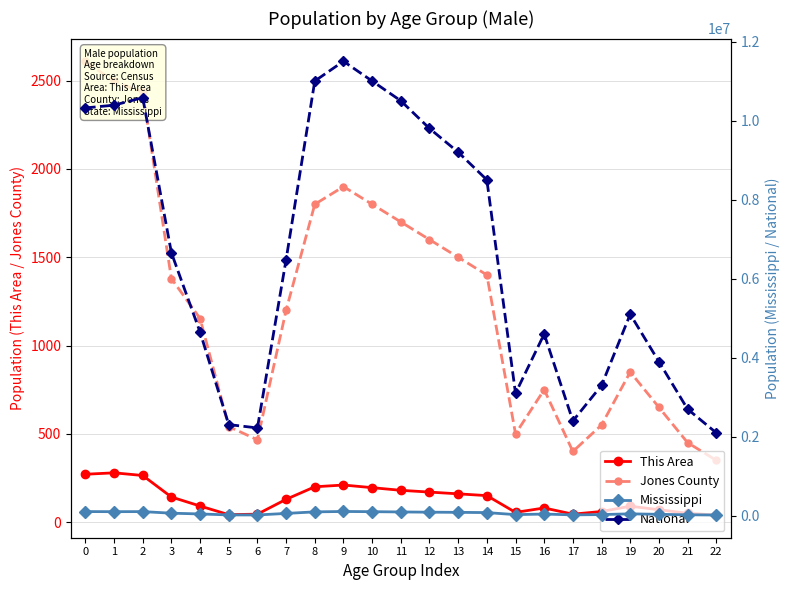

What is the difference between the highest and lowest values at 17?

2399955